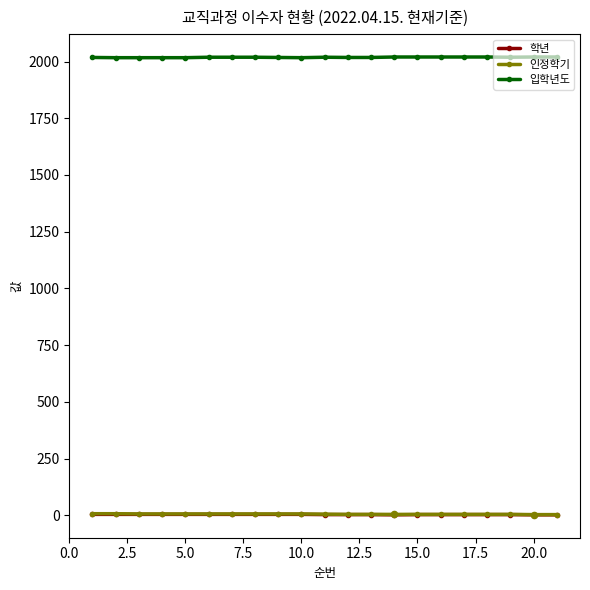

At how many categories does at least one series exceed 913?

21